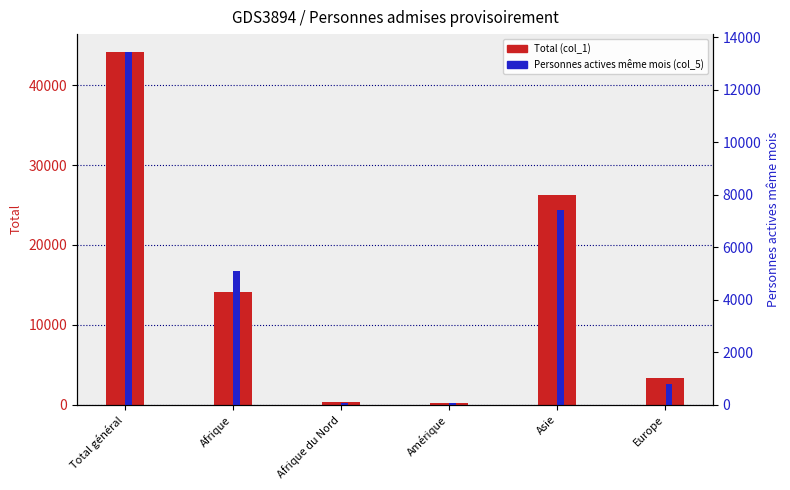

Reading left to right, list all the values displayed in this chart.

Total (col_1): Total général=44182	Afrique=14083	Afrique du Nord=330	Amérique=193	Asie=26240	Europe=3296
Personnes actives même mois (col_5): Total général=13443	Afrique=5071	Afrique du Nord=74	Amérique=49	Asie=7404	Europe=802